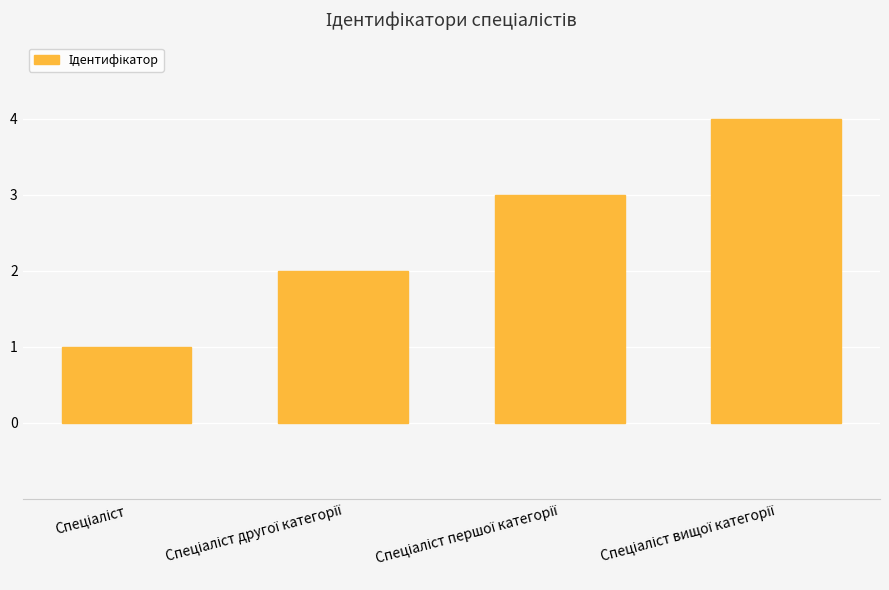

What is the greatest value displayed?

4